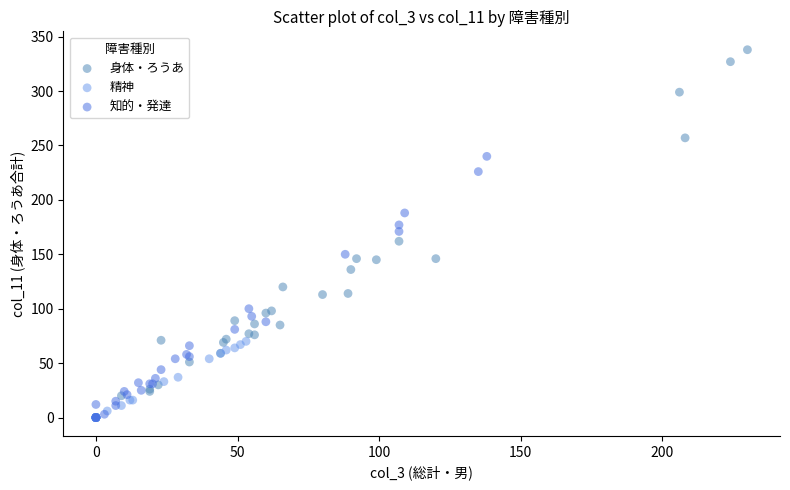

Which series has the largest Y range (max minus min)?

身体・ろうあ